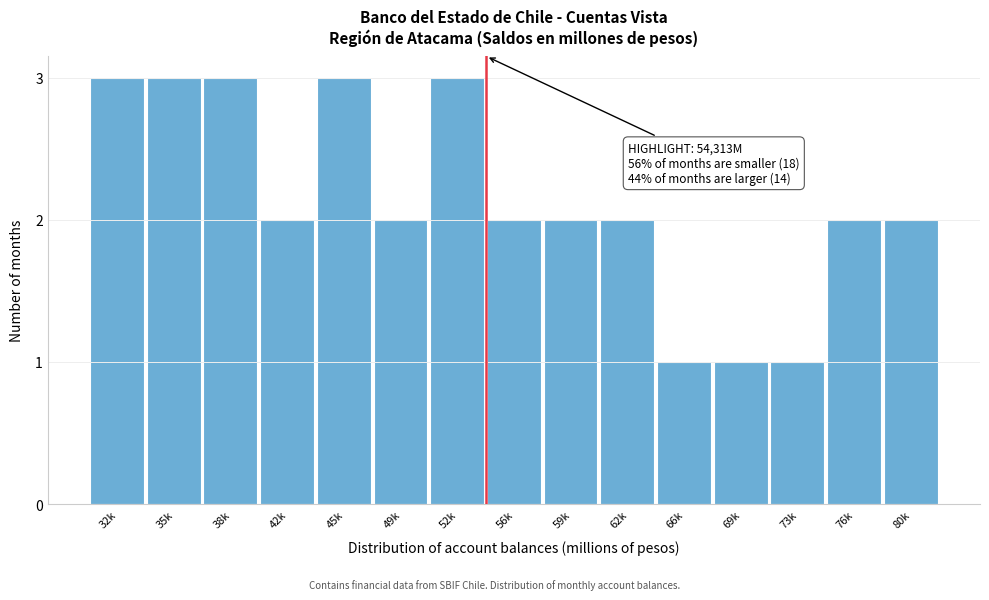

Reading left to right, extract all data points from this chart.

3	3	3	2	3	2	3	2	2	2	1	1	1	2	2